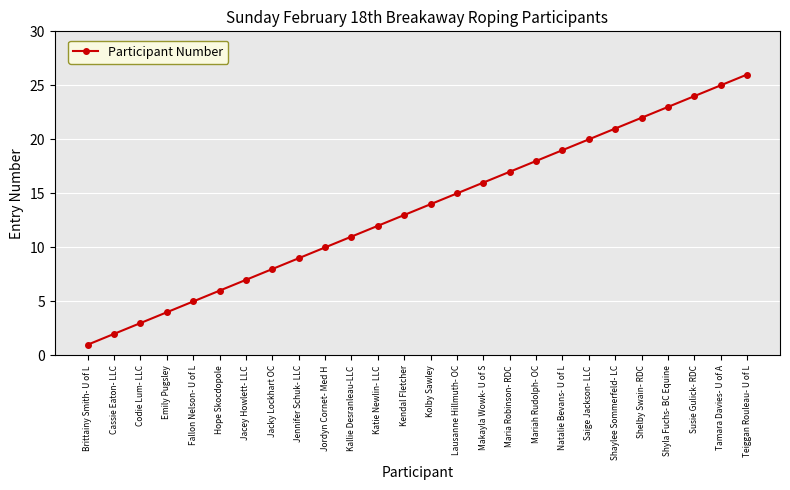

Is this an area chart (filled region under the line)?

No